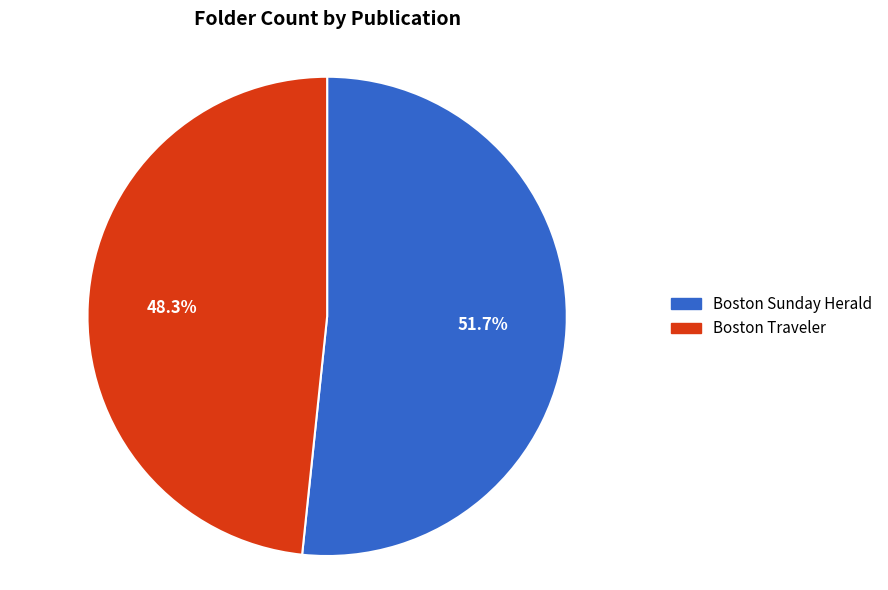

Which slice represents more than half of the pie?

Boston Sunday Herald